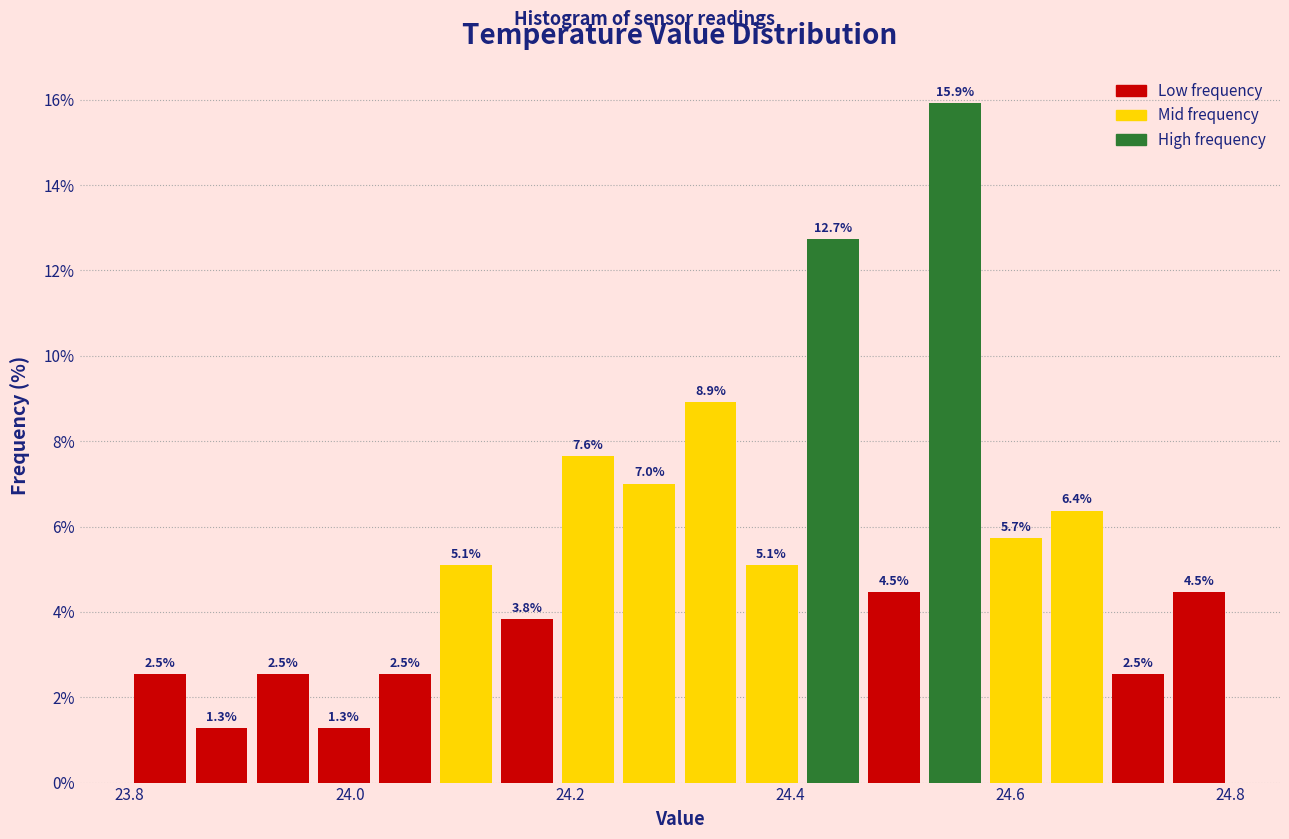

Read against the x-axis, roughly where is the centre of the tallest bar?

24.56